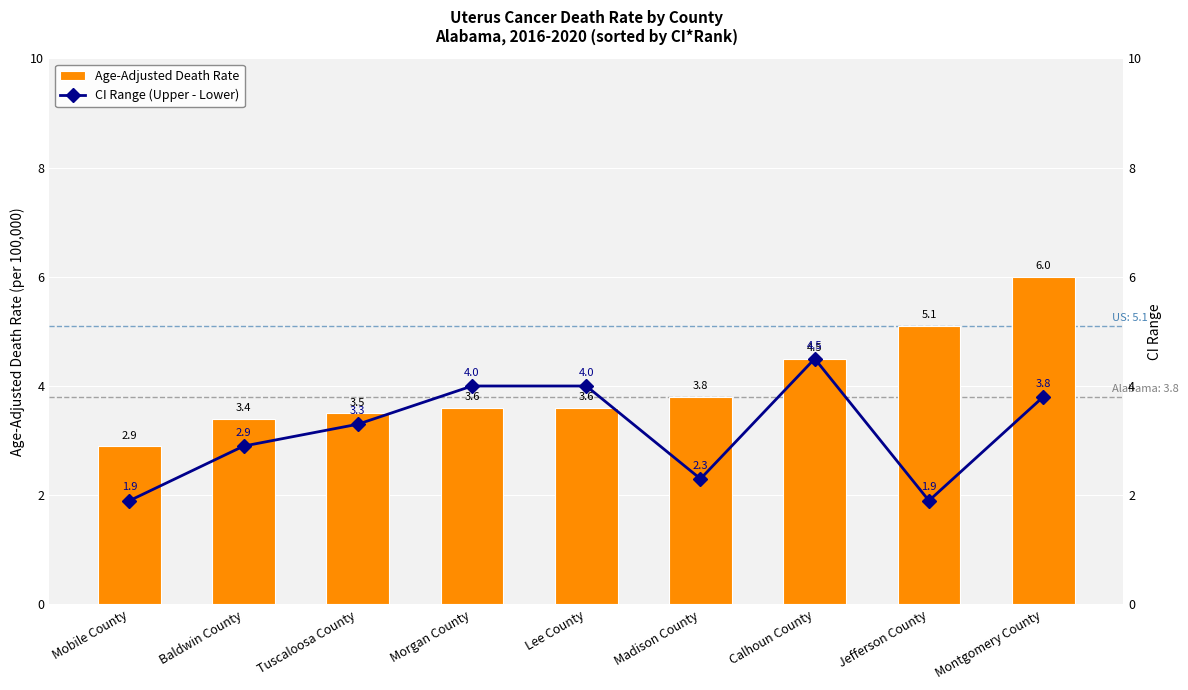

What is the label of the 6th bar from the left?

Madison County